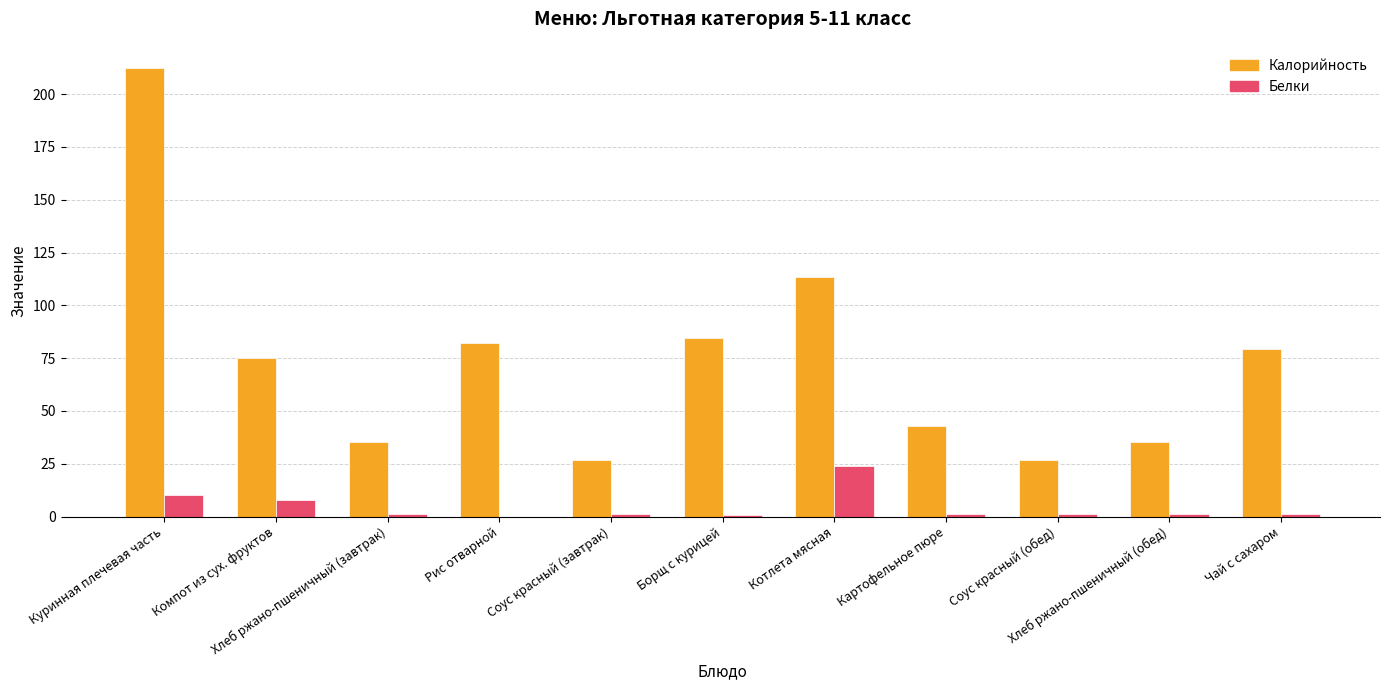

Which series has the widest spread of values?

Калорийность